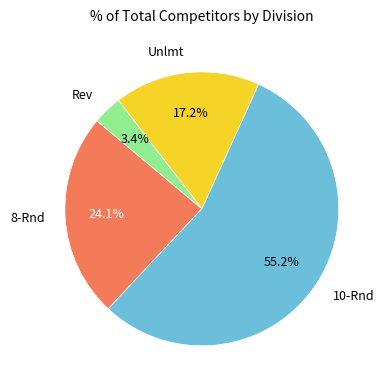

Is 10-Rnd the majority of the pie?

Yes